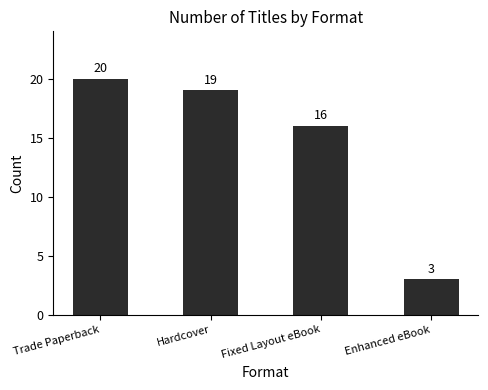

At which label does the data first exceed 19?

Trade Paperback